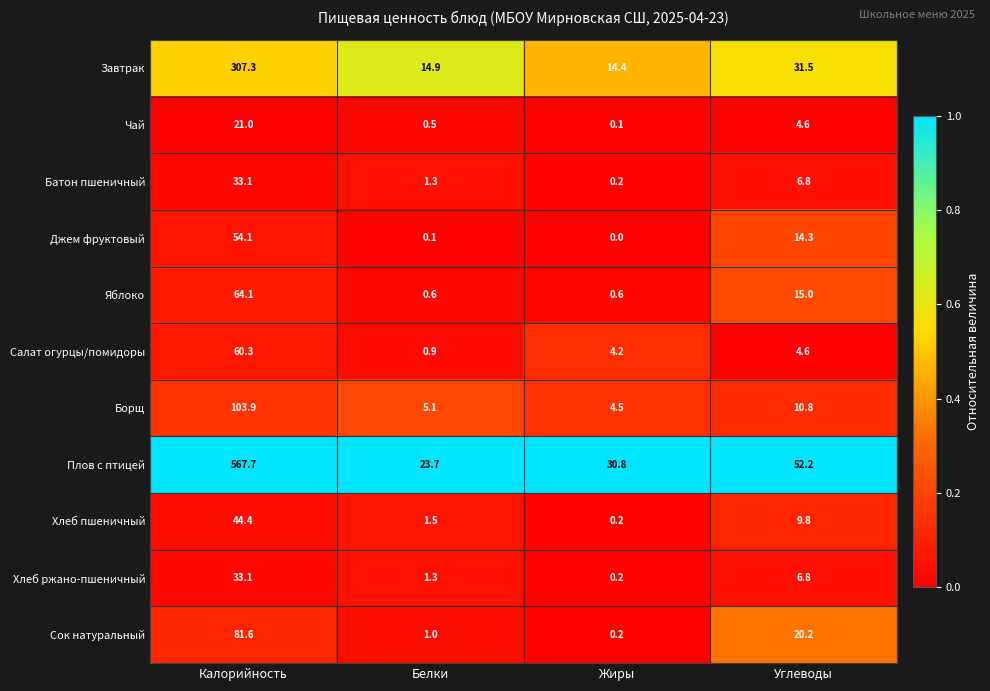

What is the spread (max minus min) of values at Калорийность?

546.7